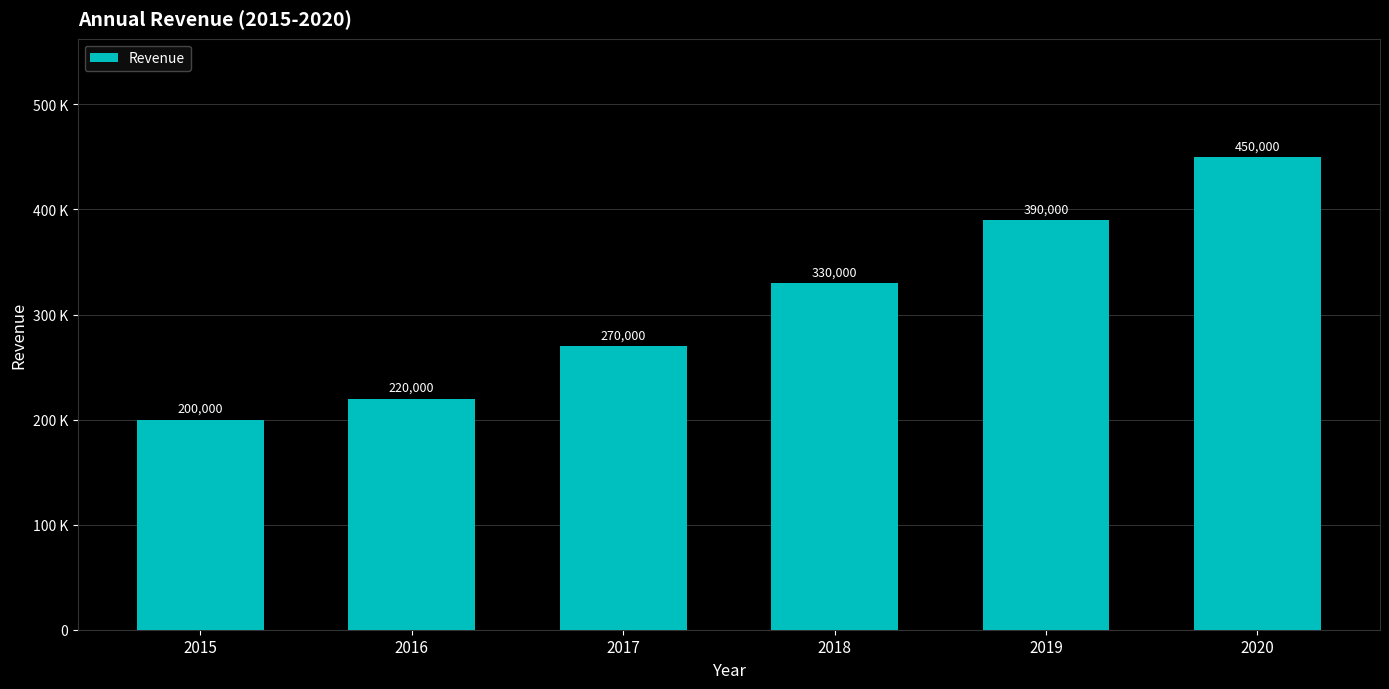

What is the greatest value displayed?

450000